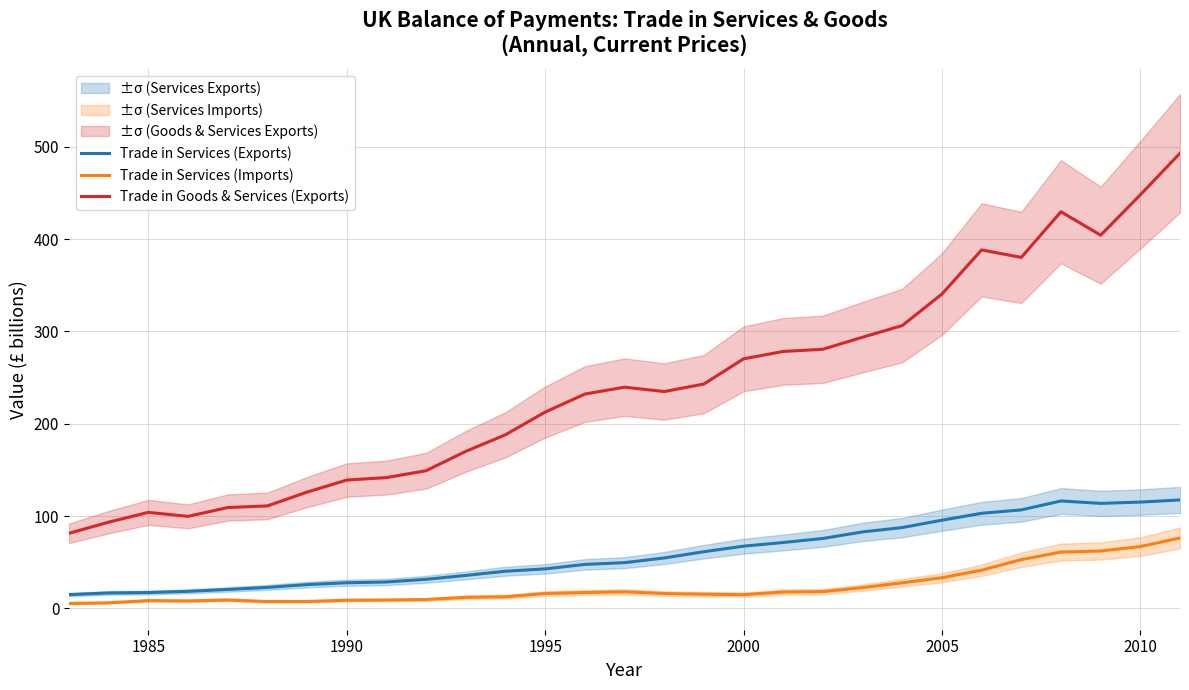

True or false: Trade in Services (Exports) and Trade in Goods & Services (Exports) cross at least once.

False